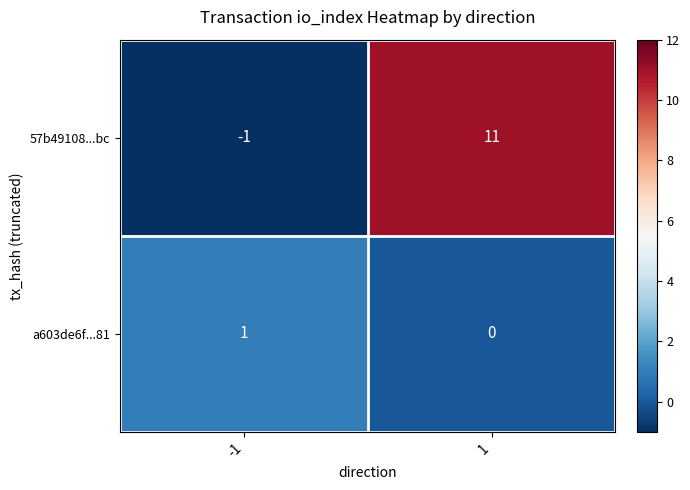

What is the difference between the maximum and minimum values in the 57b49108...bc series?

12